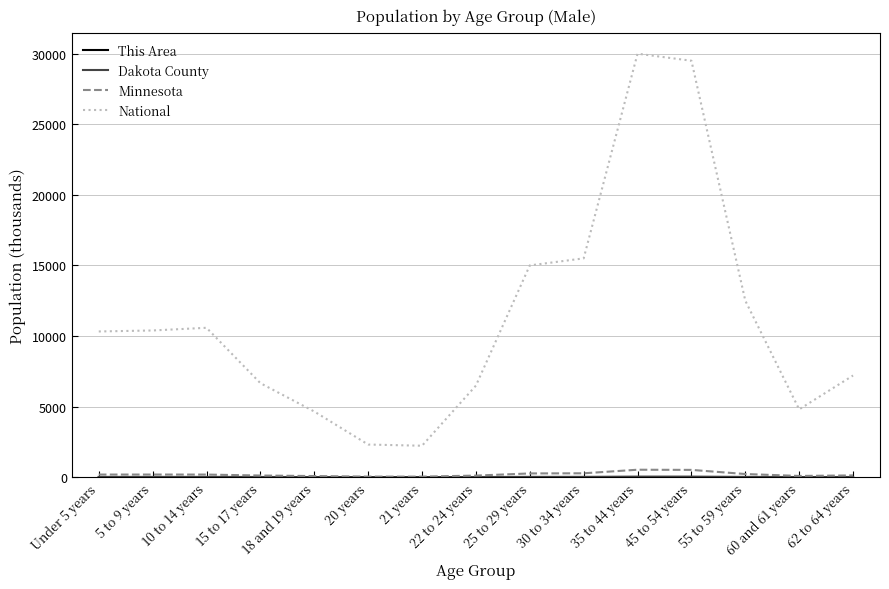

Which series has the largest total across all categories?

National